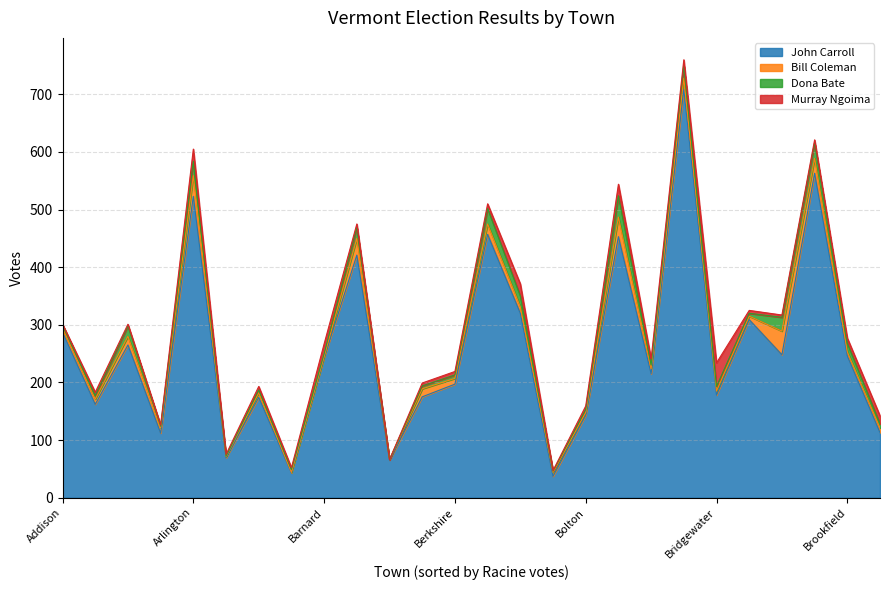

The value of John Carroll at Barnet is 608. True or false?

False